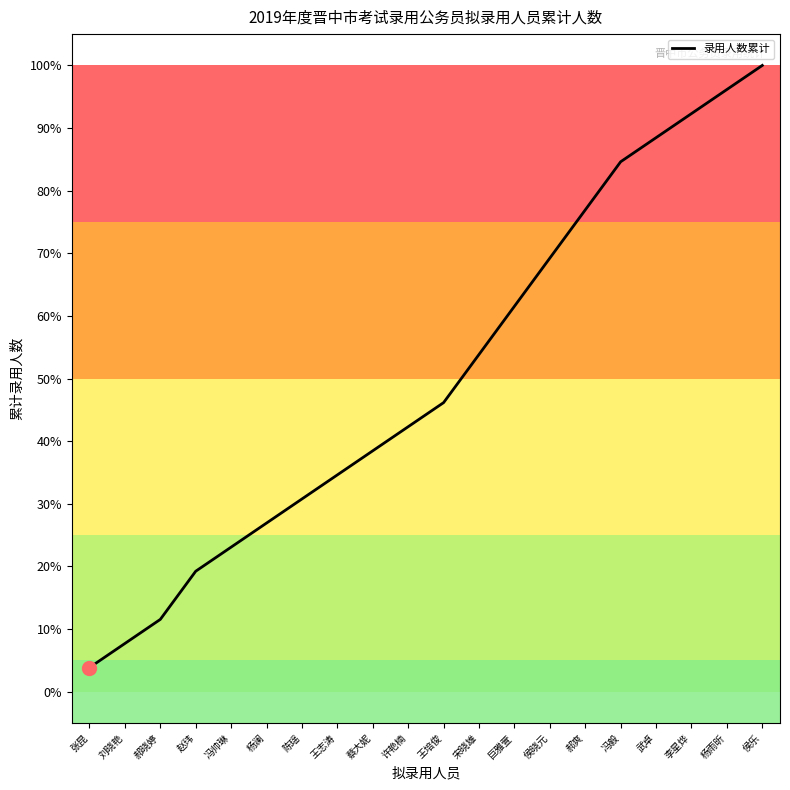

The chart shows a value of 84.7 at 宋晓雄. True or false?

False